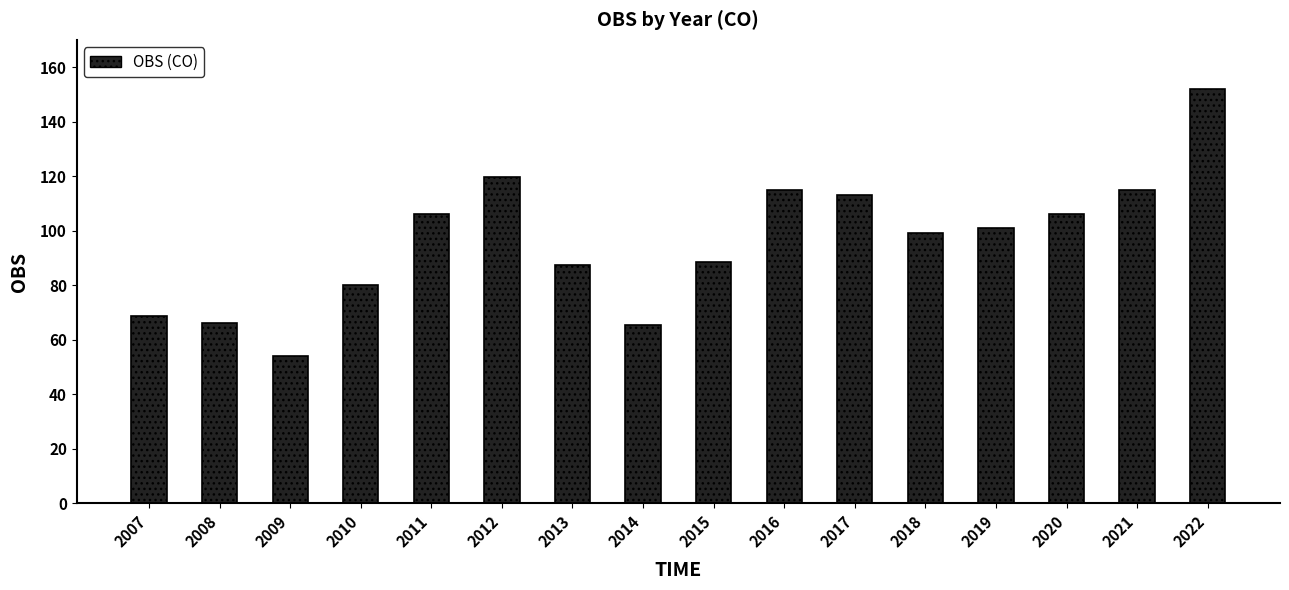

True or false: the data shows 68.7 at 2007.

True